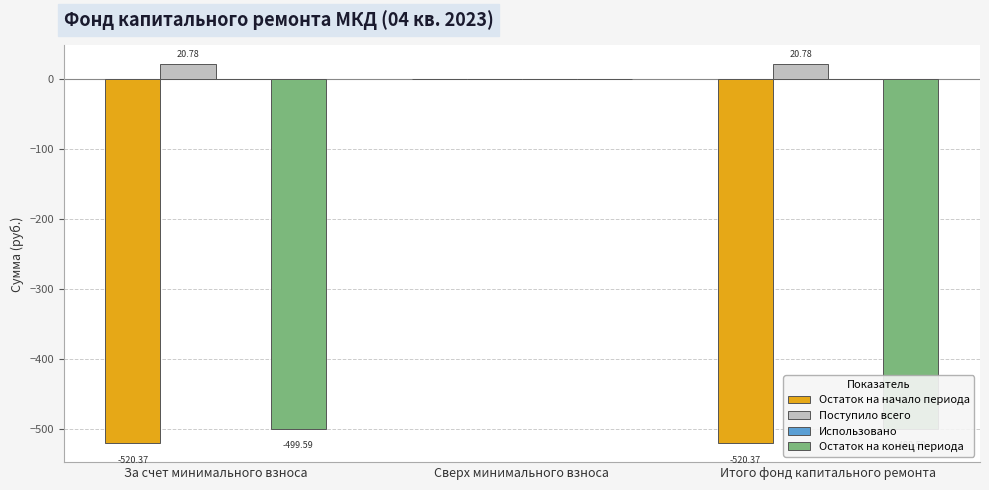

Rank the series at За счет минимального взноса from highest to lowest value.

Поступило всего, Использовано, Остаток на конец периода, Остаток на начало периода